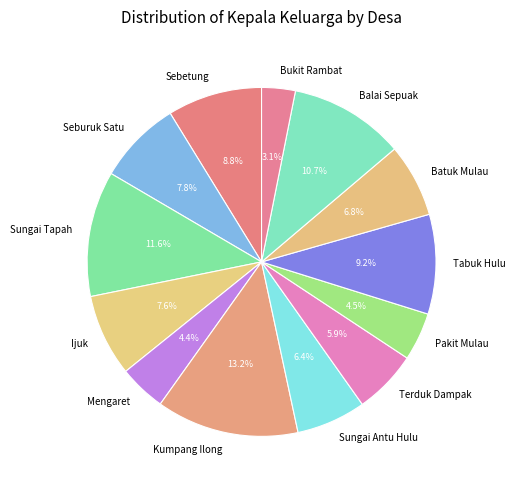

True or false: Ijuk accounts for 8% of the total.

True